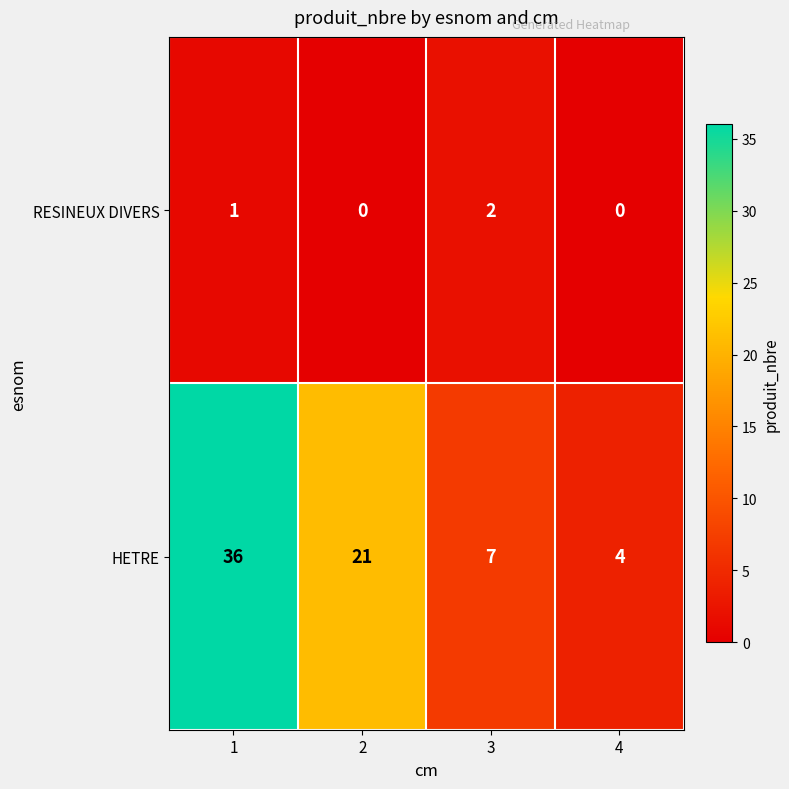

True or false: RESINEUX DIVERS has a value of -1 at 2.

False